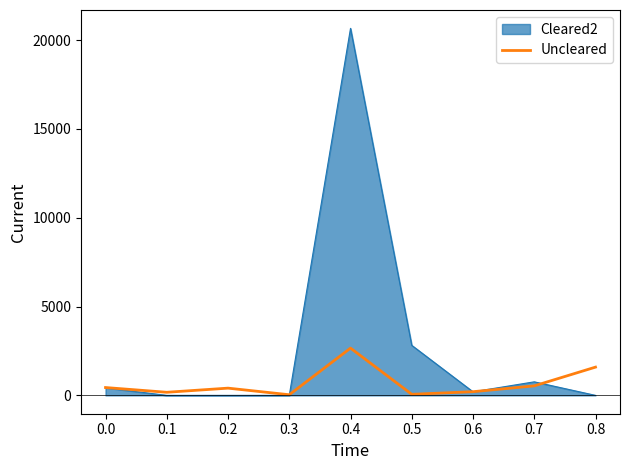

List the series in order of their overall mean, lowest first.

Uncleared, Cleared2